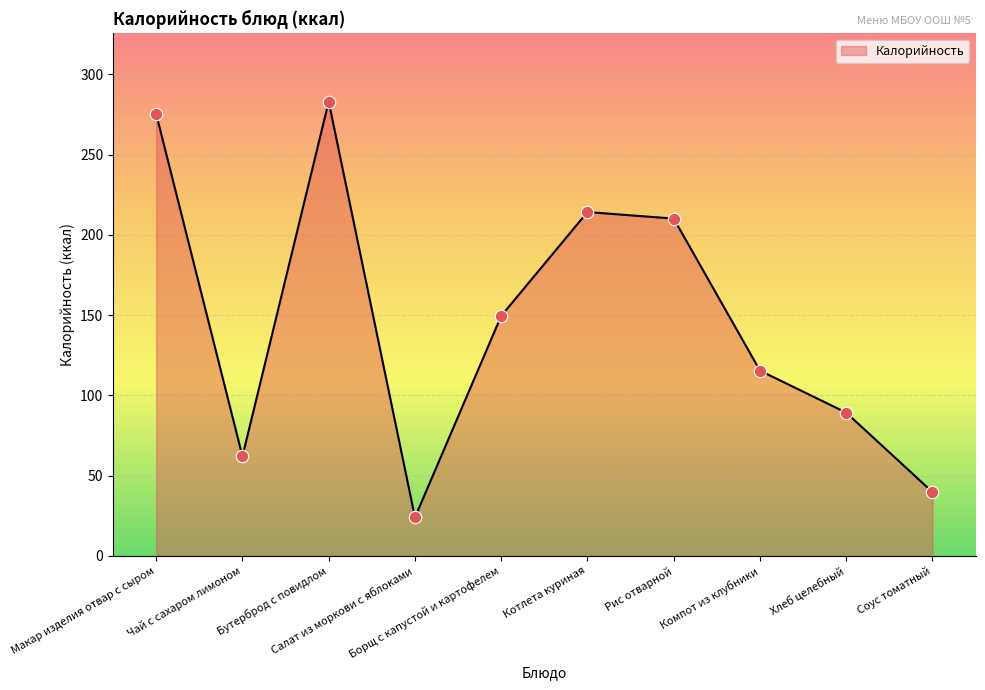

What is the ratio of the value at Бутерброд с повидлом to the value at Хлеб целебный?

3.2